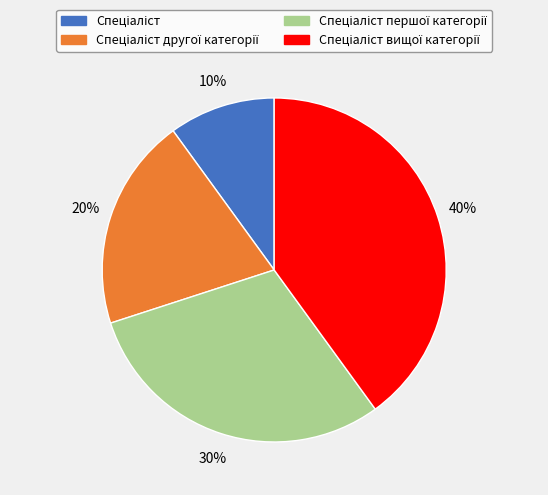

To the nearest percent, what is the difference between the largest and smallest slice percentages?

30%